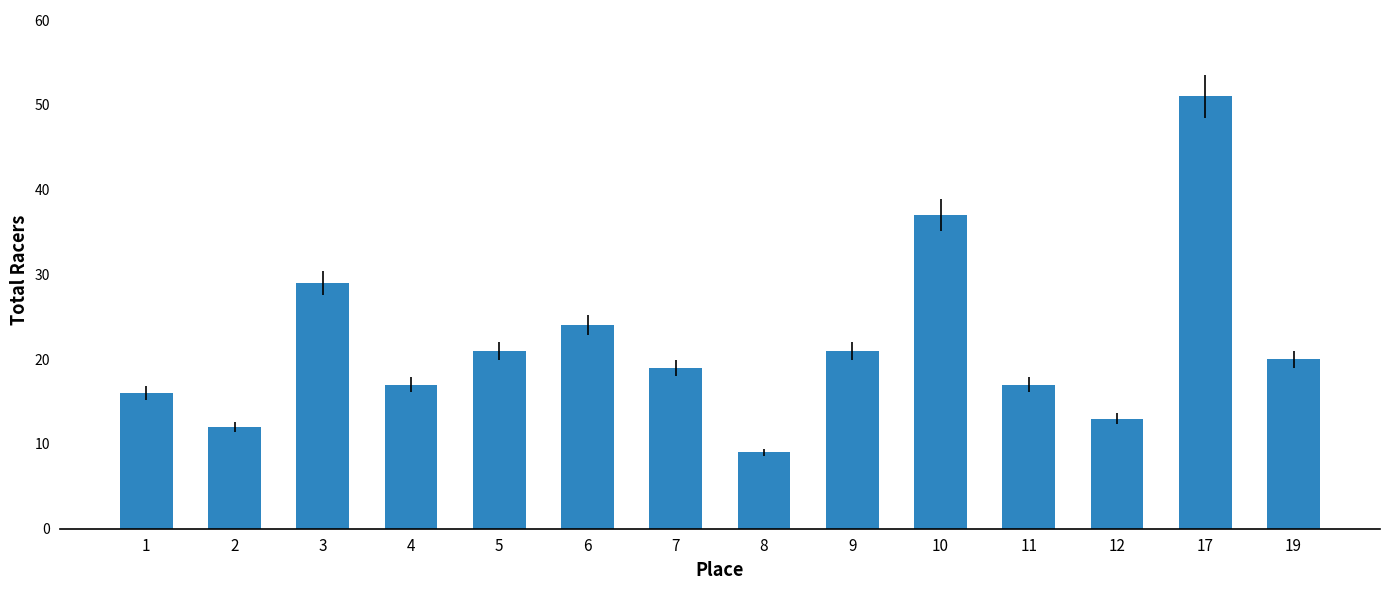

What is the value of the 12th bar from the left?

13